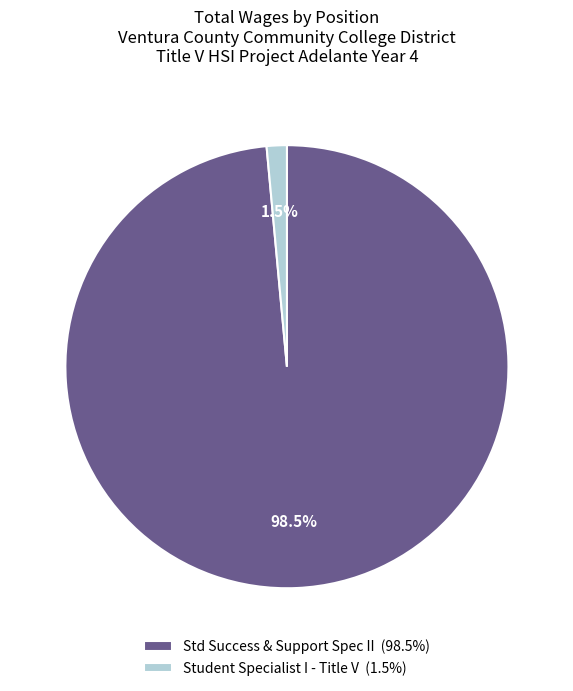

Which slice is the largest?

Std Success & Support Spec II